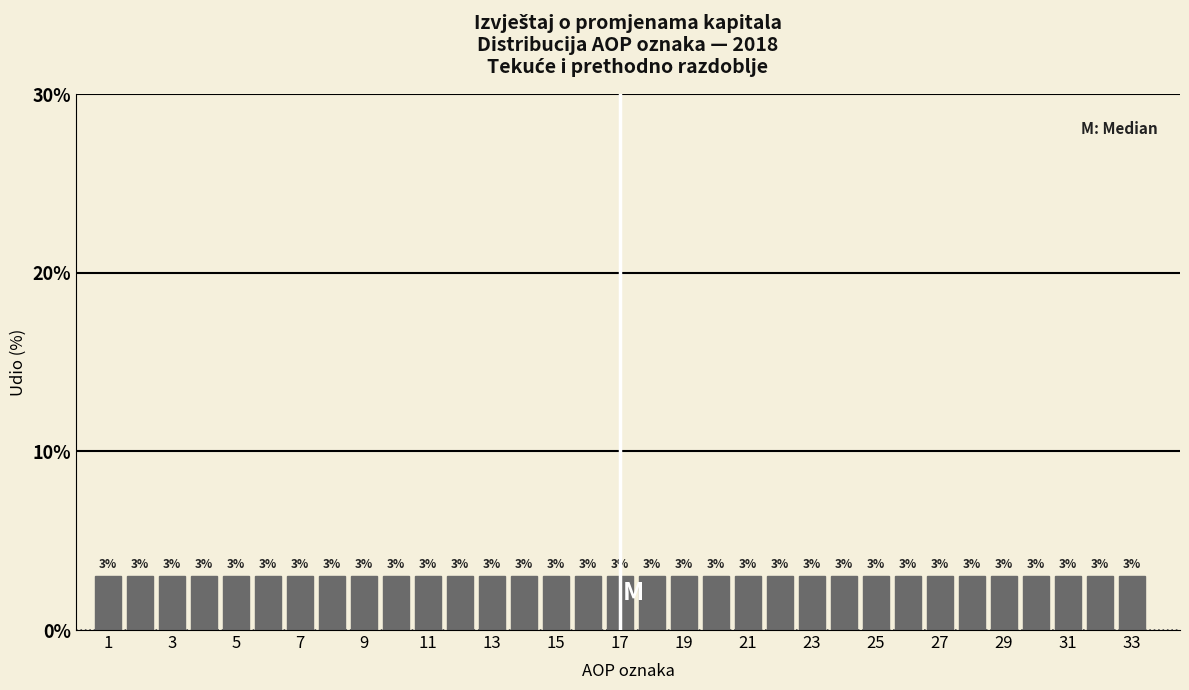

Reading left to right, transcribe this chart: for each bar, give the range it covers on the x-axis and its height. The bar edges are not printed on the chart, so give them approximately, as read against the axis.

0.5 to 1.5: 3
1.5 to 2.5: 3
2.5 to 3.5: 3
3.5 to 4.5: 3
4.5 to 5.5: 3
5.5 to 6.5: 3
6.5 to 7.5: 3
7.5 to 8.5: 3
8.5 to 9.5: 3
9.5 to 10.5: 3
10.5 to 11.5: 3
11.5 to 12.5: 3
12.5 to 13.5: 3
13.5 to 14.5: 3
14.5 to 15.5: 3
15.5 to 16.5: 3
16.5 to 17.5: 3
17.5 to 18.5: 3
18.5 to 19.5: 3
19.5 to 20.5: 3
20.5 to 21.5: 3
21.5 to 22.5: 3
22.5 to 23.5: 3
23.5 to 24.5: 3
24.5 to 25.5: 3
25.5 to 26.5: 3
26.5 to 27.5: 3
27.5 to 28.5: 3
28.5 to 29.5: 3
29.5 to 30.5: 3
30.5 to 31.5: 3
31.5 to 32.5: 3
32.5 to 33.5: 3